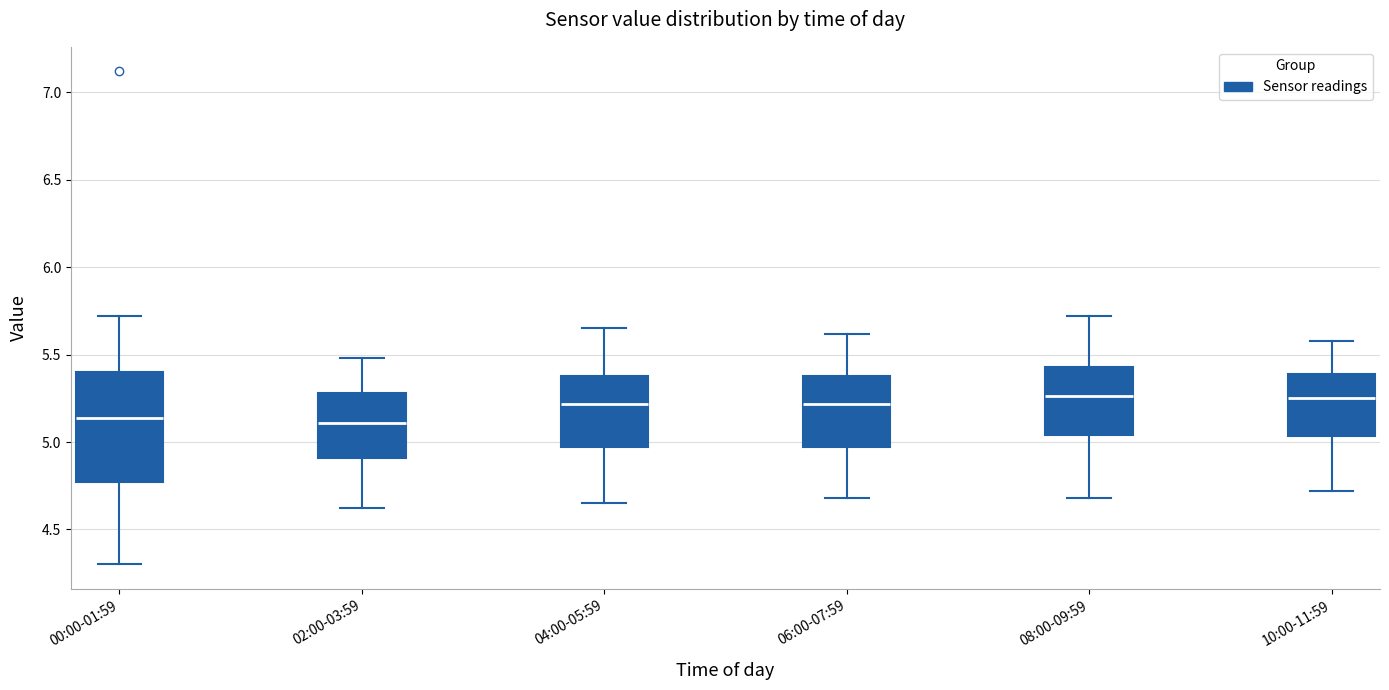

Reading left to right, transcribe this box plot: for each box, give where its median line is, the range the box spans, and where its two whiskers end, as read against the y-axis. The values are not printed on the chart, so give them approximately, as read against the axis.

00:00-01:59: median 5.15, box 4.75 to 5.40, whiskers 4.30 to 5.70
02:00-03:59: median 5.10, box 4.90 to 5.30, whiskers 4.60 to 5.50
04:00-05:59: median 5.20, box 4.95 to 5.40, whiskers 4.65 to 5.65
06:00-07:59: median 5.20, box 4.95 to 5.40, whiskers 4.70 to 5.60
08:00-09:59: median 5.25, box 5.05 to 5.45, whiskers 4.70 to 5.70
10:00-11:59: median 5.25, box 5.05 to 5.40, whiskers 4.70 to 5.60